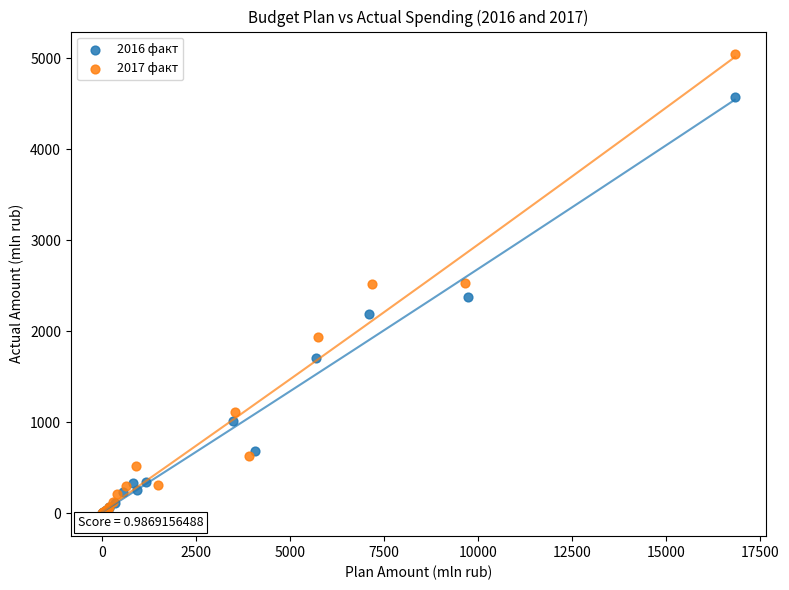

Which series has the widest spread of Y values?

2017 факт